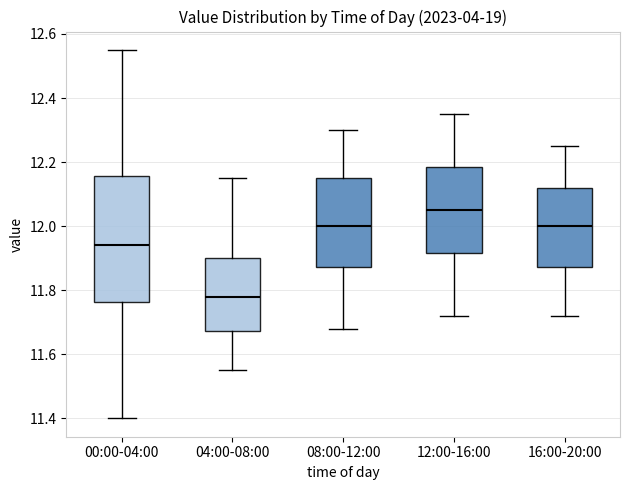

Where is the lower edge of the box for 12:00-16:00 on the y-axis? The values are not printed on the chart, so give them approximately, as read against the axis.

11.92